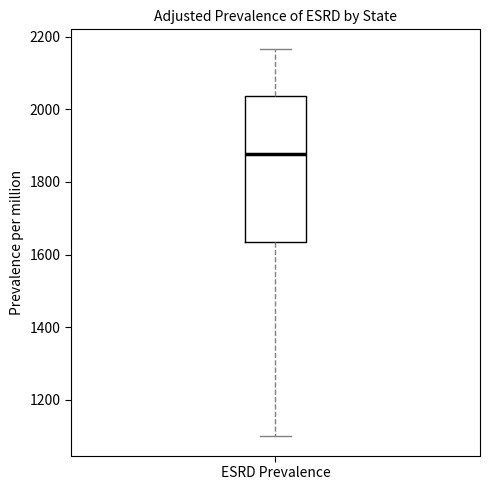

Read this box plot against the y-axis: the position of the median line, the range covered by the box, and the ends of both whiskers. The values are not printed on the chart, so give them approximately, as read against the axis.

median 1880, box 1640 to 2040, whiskers 1100 to 2160